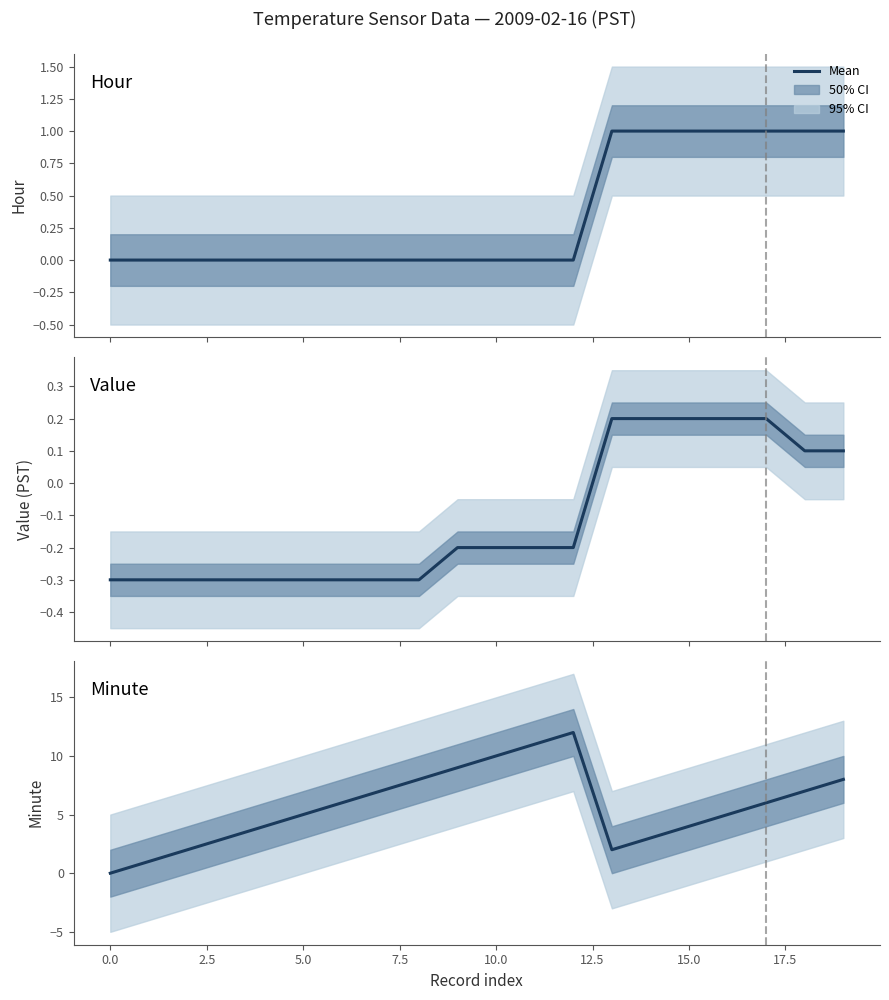

Rank the series by their maximum value, from highest to lowest.

Minute, Hour, Value